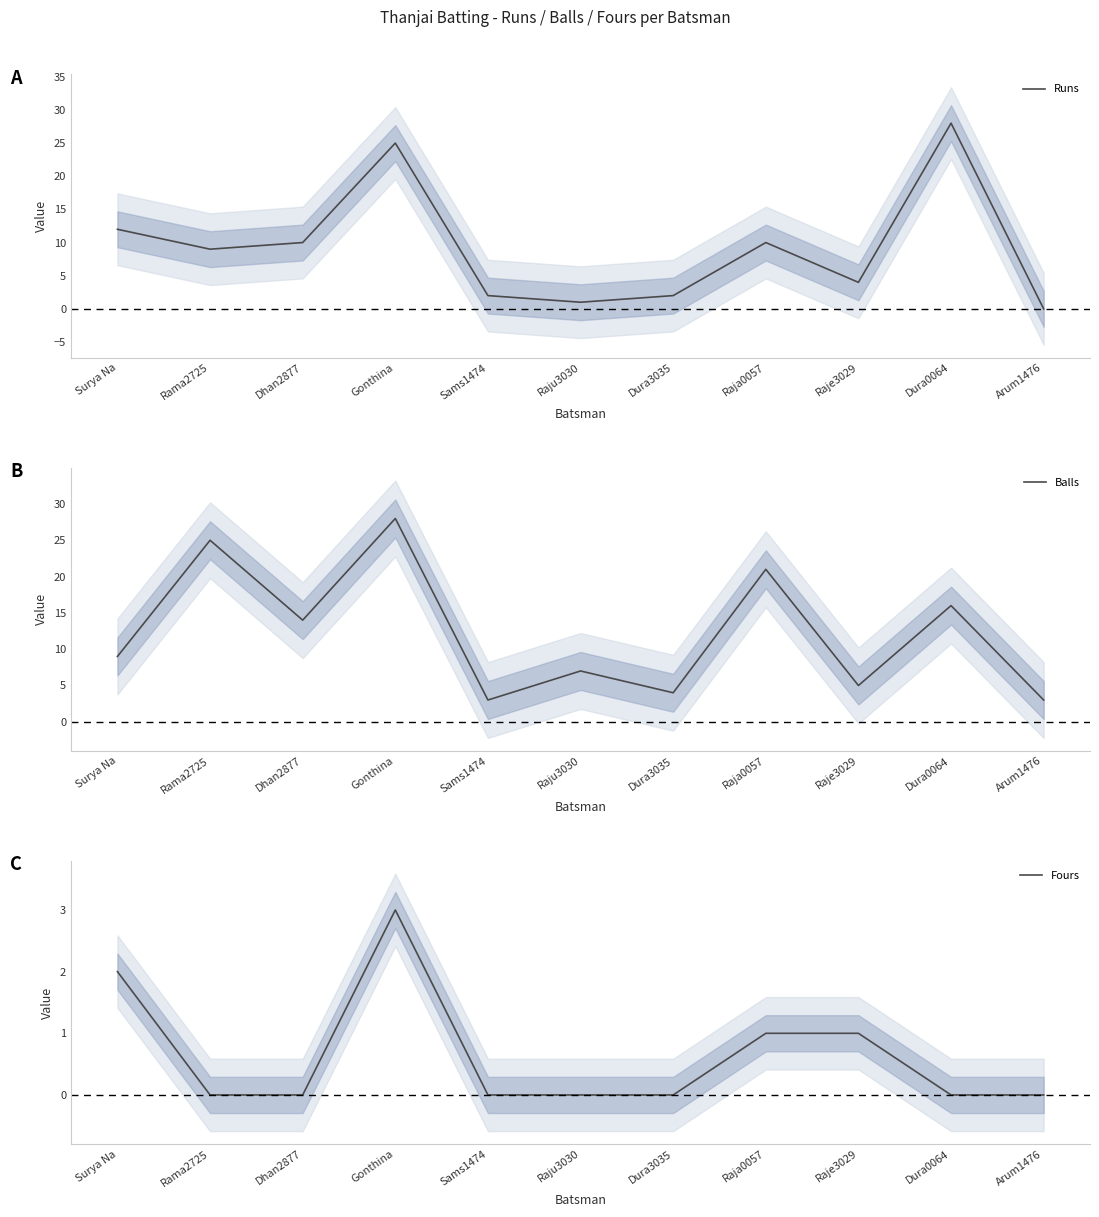

The Fours series shows 0 at Rama2725. True or false?

True